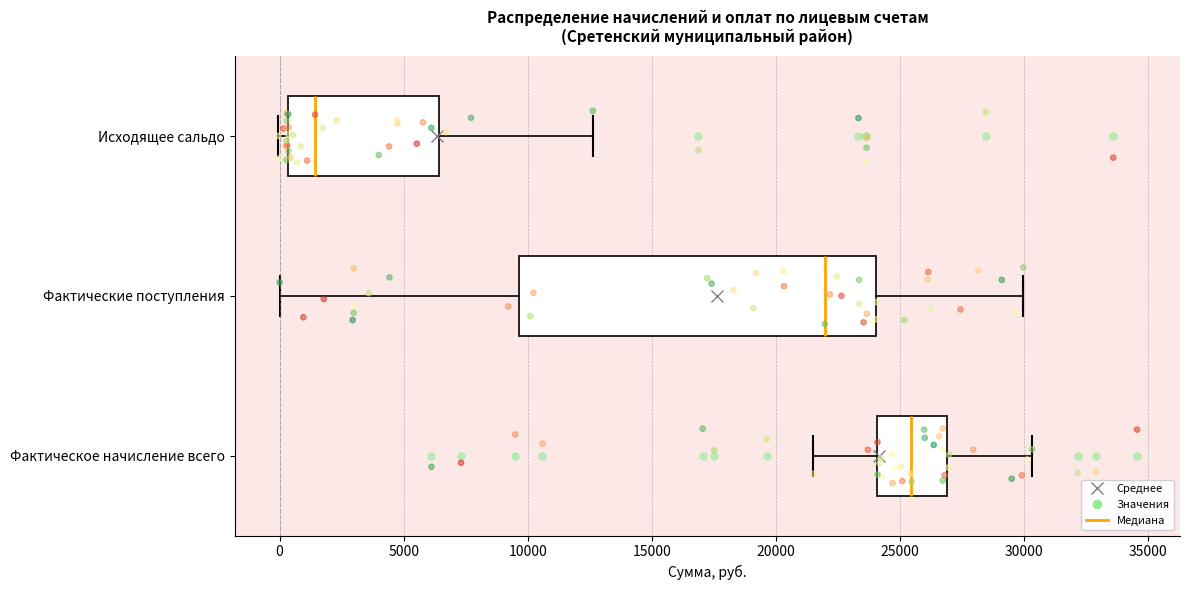

Reading bottom to top, read every box against the x-axis: the position of its median line, the range the box covers, and the ends of its whiskers. The values are not printed on the chart, so give them approximately, as read against the axis.

Фактическое начисление всего: median 25500, box 24000 to 27000, whiskers 21500 to 30500
Фактические поступления: median 22000, box 9500 to 24000, whiskers 0 to 30000
Исходящее сальдо: median 1500, box 500 to 6500, whiskers 0 to 12500